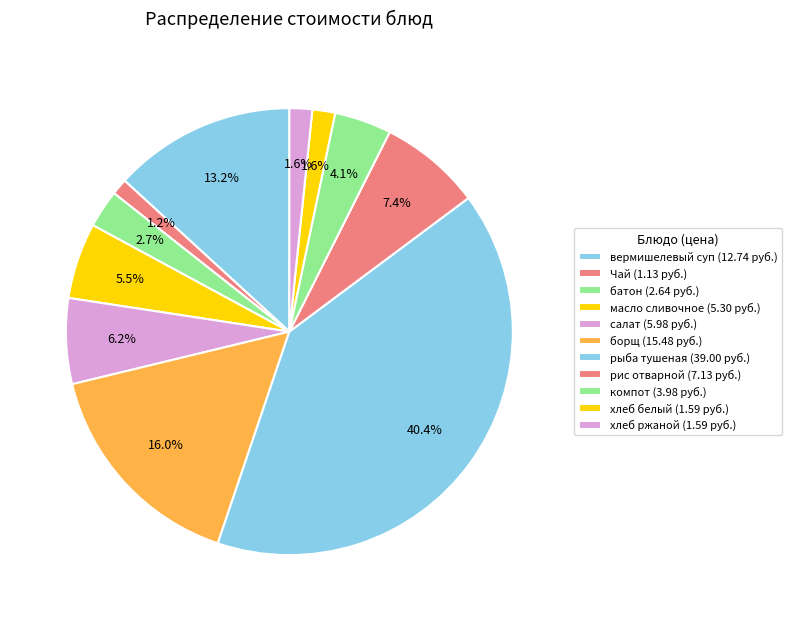

Count the number of slices in the pie.

11